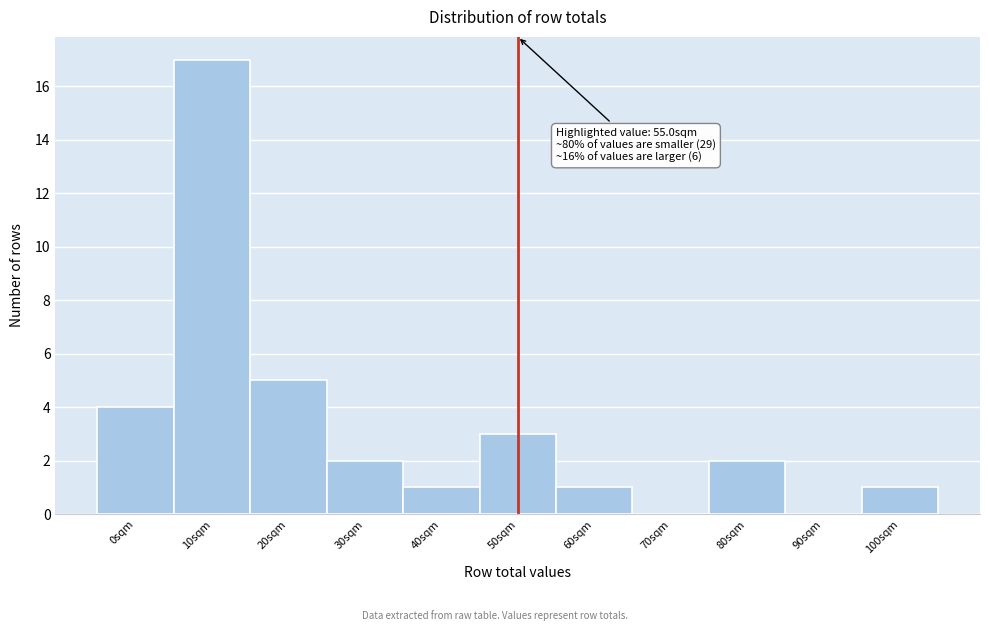

Reading left to right, what are all the values shown in this chart?

0sqm=4	10sqm=17	20sqm=5	30sqm=2	40sqm=1	50sqm=3	60sqm=1	70sqm=0	80sqm=2	90sqm=0	100sqm=1